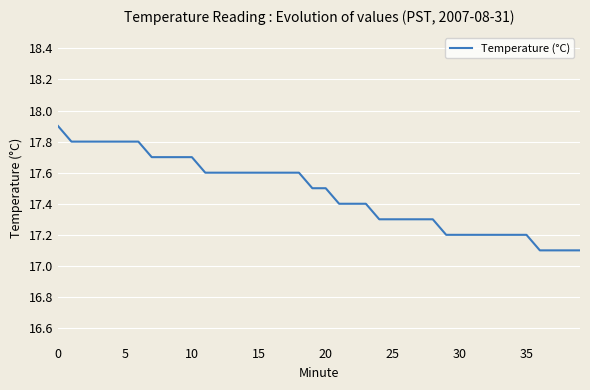

What is the minimum value shown in the chart?

17.1